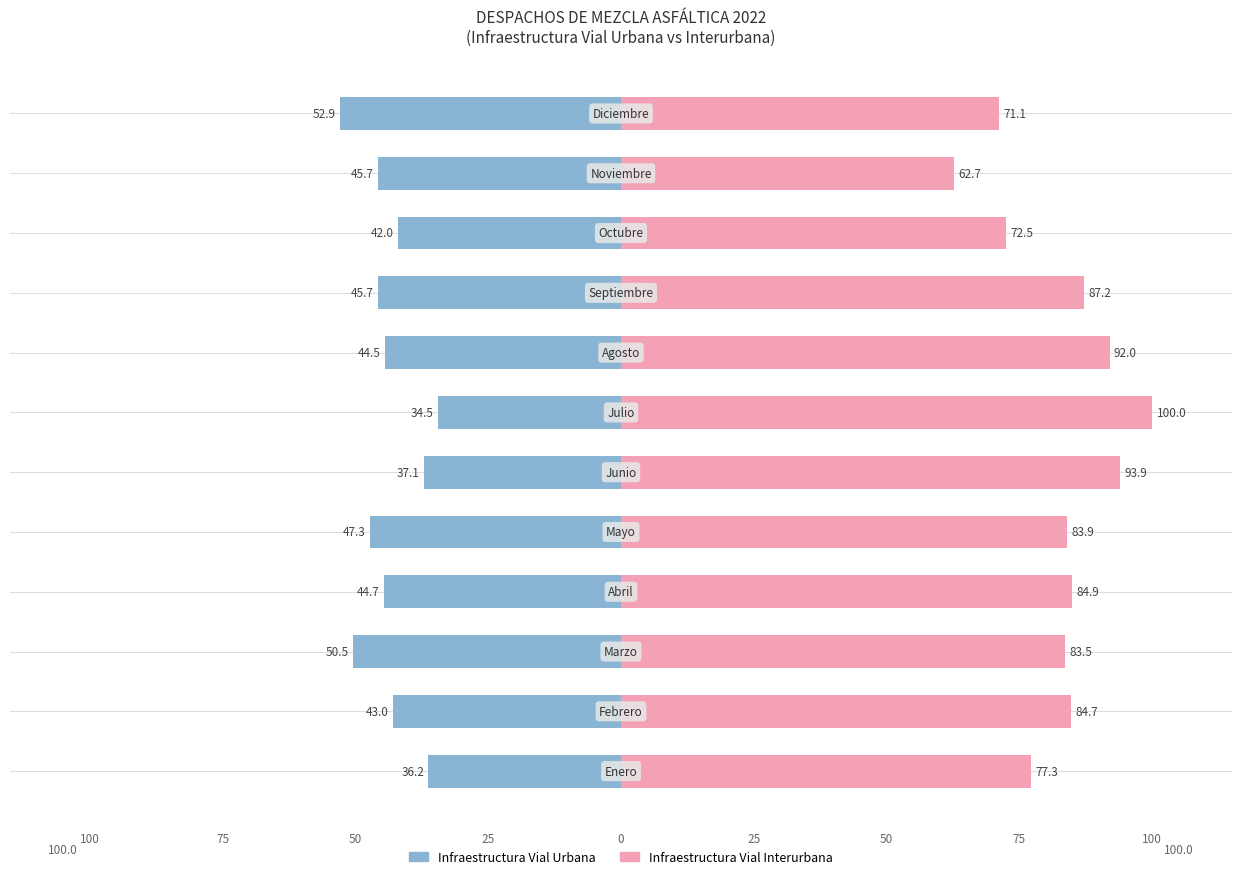

What is the maximum value shown in the chart?

100.0